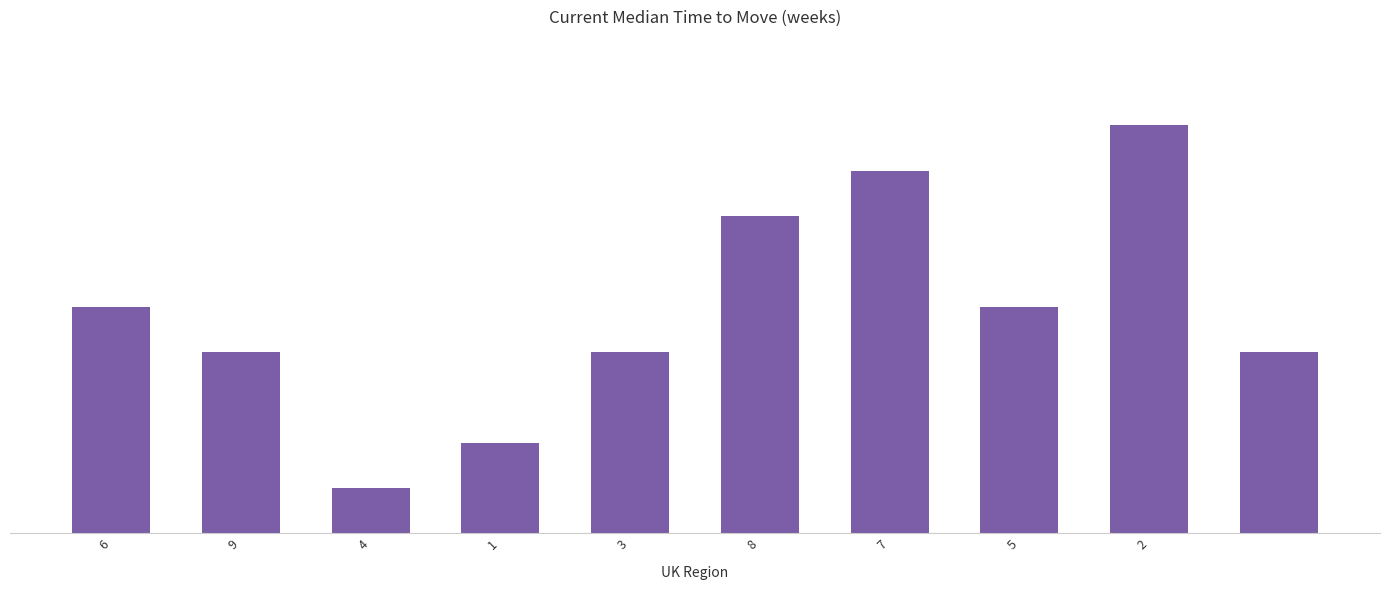

What is the average value?

5